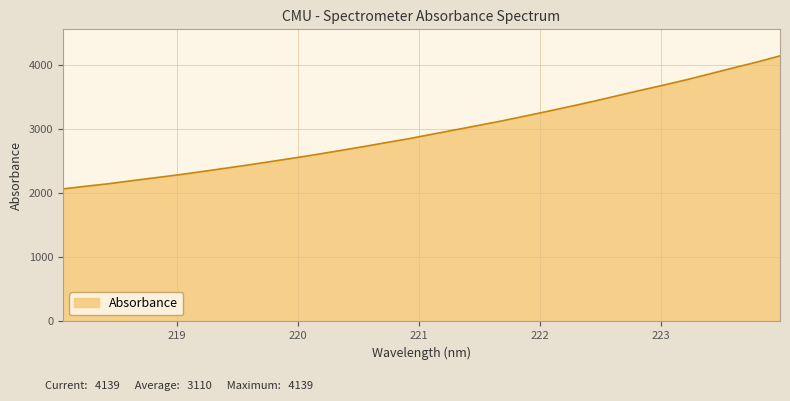

What is the difference between the maximum and minimum values?

2073.5